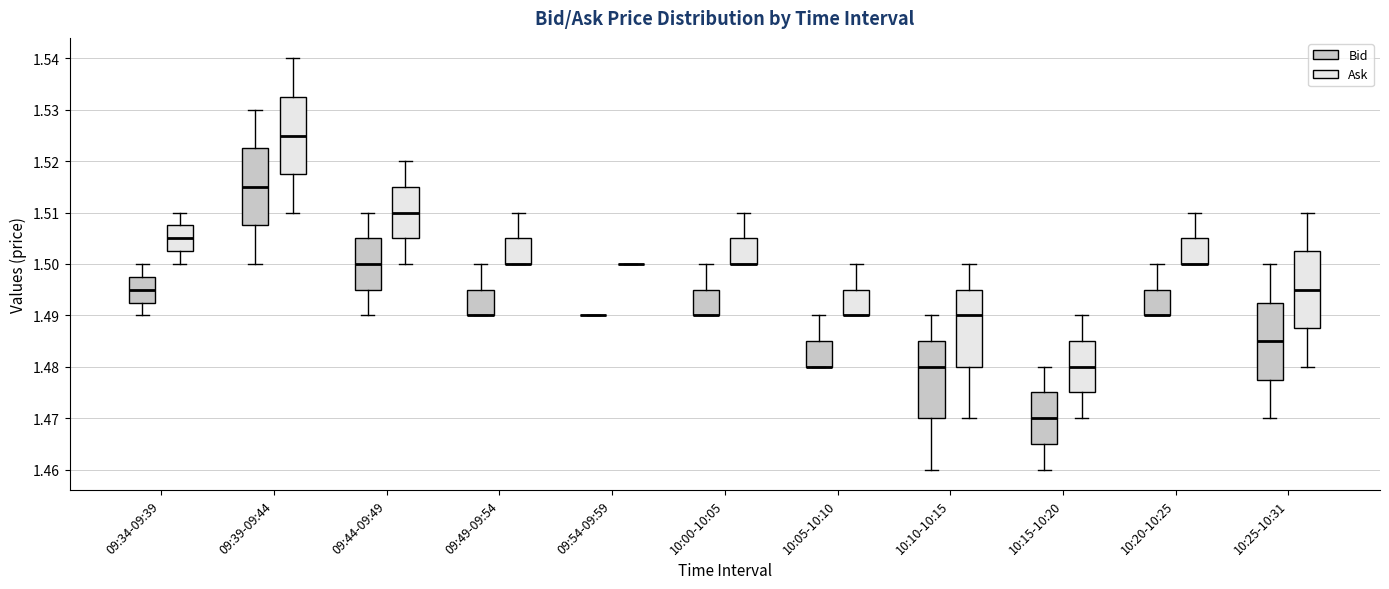

Reading left to right, read every box against the y-axis: the position of its median line, the range the box covers, and the ends of its whiskers. The values are not printed on the chart, so give them approximately, as read against the axis.

09:34-09:39 (Bid): median 1.495, box 1.493 to 1.498, whiskers 1.490 to 1.500
09:34-09:39 (Ask): median 1.505, box 1.503 to 1.508, whiskers 1.500 to 1.510
09:39-09:44 (Bid): median 1.515, box 1.508 to 1.523, whiskers 1.500 to 1.530
09:39-09:44 (Ask): median 1.525, box 1.518 to 1.533, whiskers 1.510 to 1.540
09:44-09:49 (Bid): median 1.500, box 1.495 to 1.505, whiskers 1.490 to 1.510
09:44-09:49 (Ask): median 1.510, box 1.505 to 1.515, whiskers 1.500 to 1.520
09:49-09:54 (Bid): median 1.490 (drawn on the box's lower edge), box 1.490 to 1.495, whiskers 1.490 to 1.500
09:49-09:54 (Ask): median 1.500 (drawn on the box's lower edge), box 1.500 to 1.505, whiskers 1.500 to 1.510
09:54-09:59 (Bid): box collapsed to a line at 1.490, whiskers 1.490 to 1.490
09:54-09:59 (Ask): box collapsed to a line at 1.500, whiskers 1.500 to 1.500
10:00-10:05 (Bid): median 1.490 (drawn on the box's lower edge), box 1.490 to 1.495, whiskers 1.490 to 1.500
10:00-10:05 (Ask): median 1.500 (drawn on the box's lower edge), box 1.500 to 1.505, whiskers 1.500 to 1.510
10:05-10:10 (Bid): median 1.480 (drawn on the box's lower edge), box 1.480 to 1.485, whiskers 1.480 to 1.490
10:05-10:10 (Ask): median 1.490 (drawn on the box's lower edge), box 1.490 to 1.495, whiskers 1.490 to 1.500
10:10-10:15 (Bid): median 1.480, box 1.470 to 1.485, whiskers 1.460 to 1.490
10:10-10:15 (Ask): median 1.490, box 1.480 to 1.495, whiskers 1.470 to 1.500
10:15-10:20 (Bid): median 1.470, box 1.465 to 1.475, whiskers 1.460 to 1.480
10:15-10:20 (Ask): median 1.480, box 1.475 to 1.485, whiskers 1.470 to 1.490
10:20-10:25 (Bid): median 1.490 (drawn on the box's lower edge), box 1.490 to 1.495, whiskers 1.490 to 1.500
10:20-10:25 (Ask): median 1.500 (drawn on the box's lower edge), box 1.500 to 1.505, whiskers 1.500 to 1.510
10:25-10:31 (Bid): median 1.485, box 1.478 to 1.493, whiskers 1.470 to 1.500
10:25-10:31 (Ask): median 1.495, box 1.488 to 1.503, whiskers 1.480 to 1.510